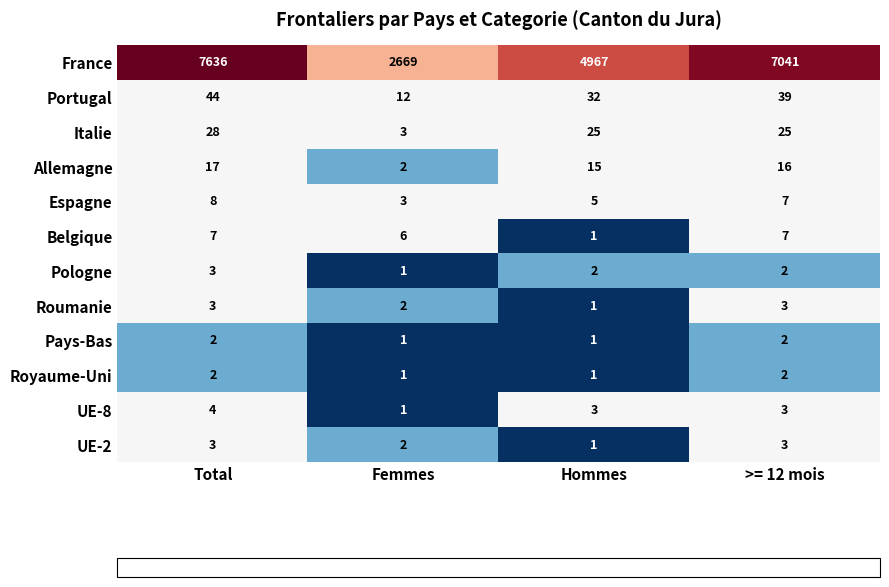

How many series are shown in this chart?

12